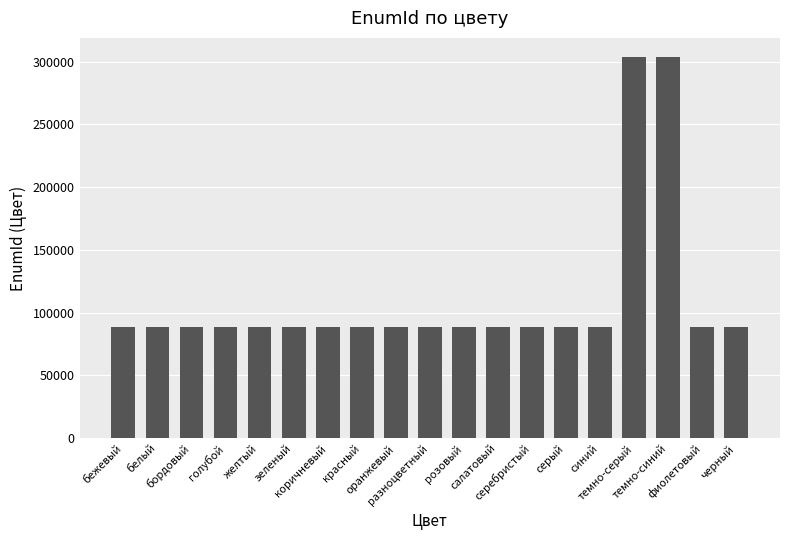

Approximately how many times larger is the value at голубой compared to бордовый?

1.0